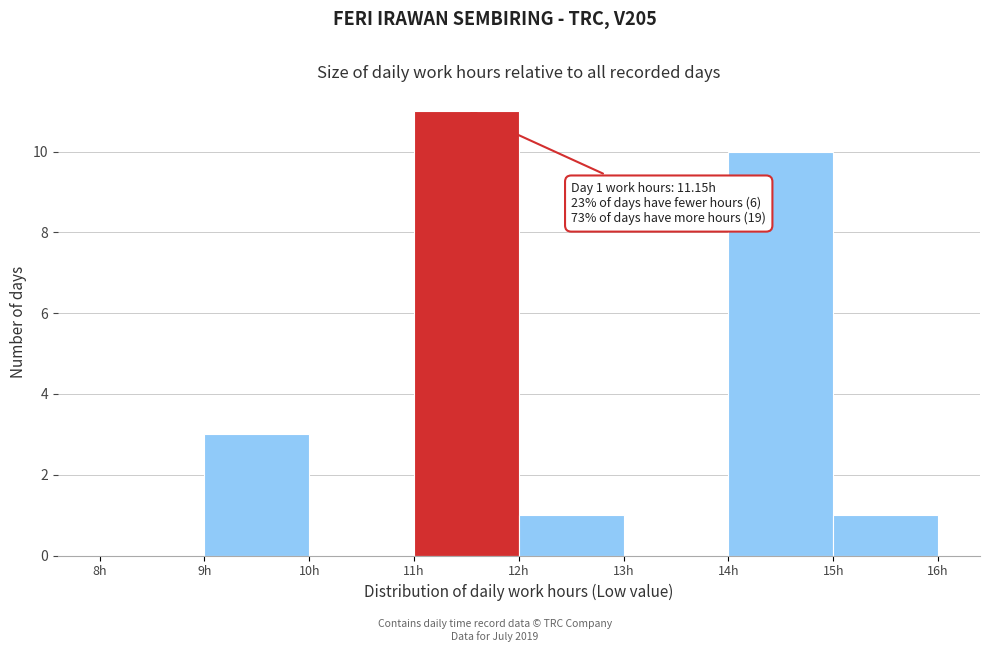

Which range on the x-axis has the tallest bar?

11 to 12